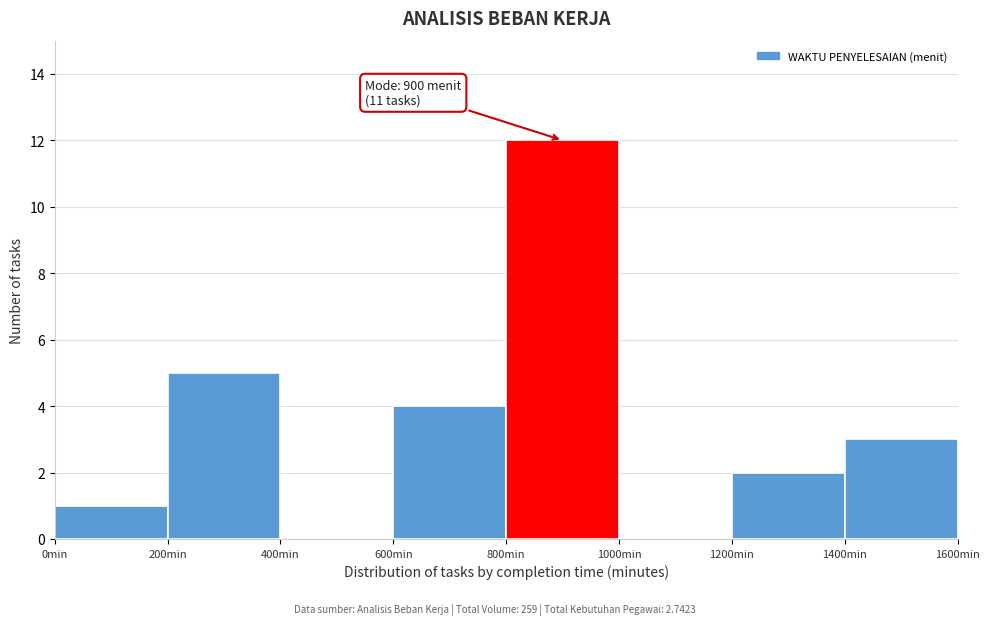

Which range on the x-axis has the tallest bar?

800 to 1000